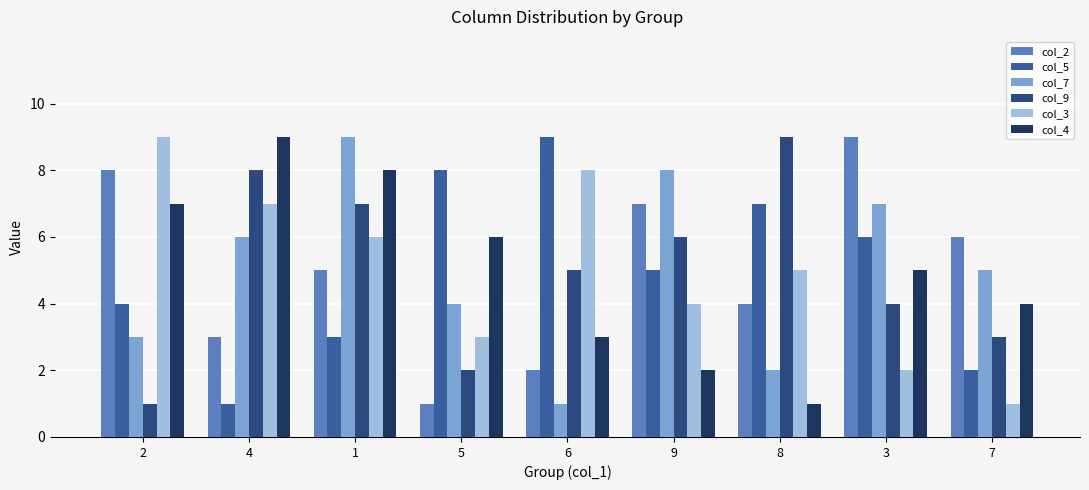

At 6, list the series in order from largest to smallest.

col_5, col_3, col_9, col_4, col_2, col_7